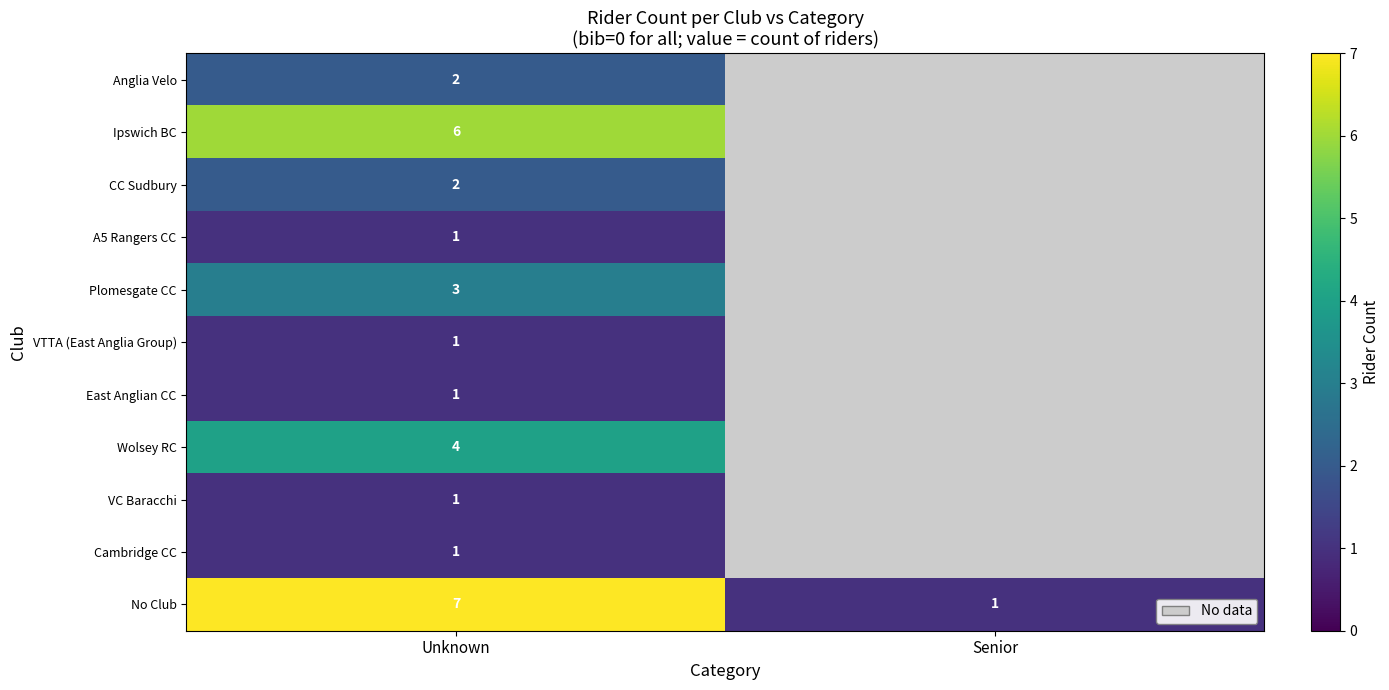

The Anglia Velo series shows 2 at Unknown. True or false?

True